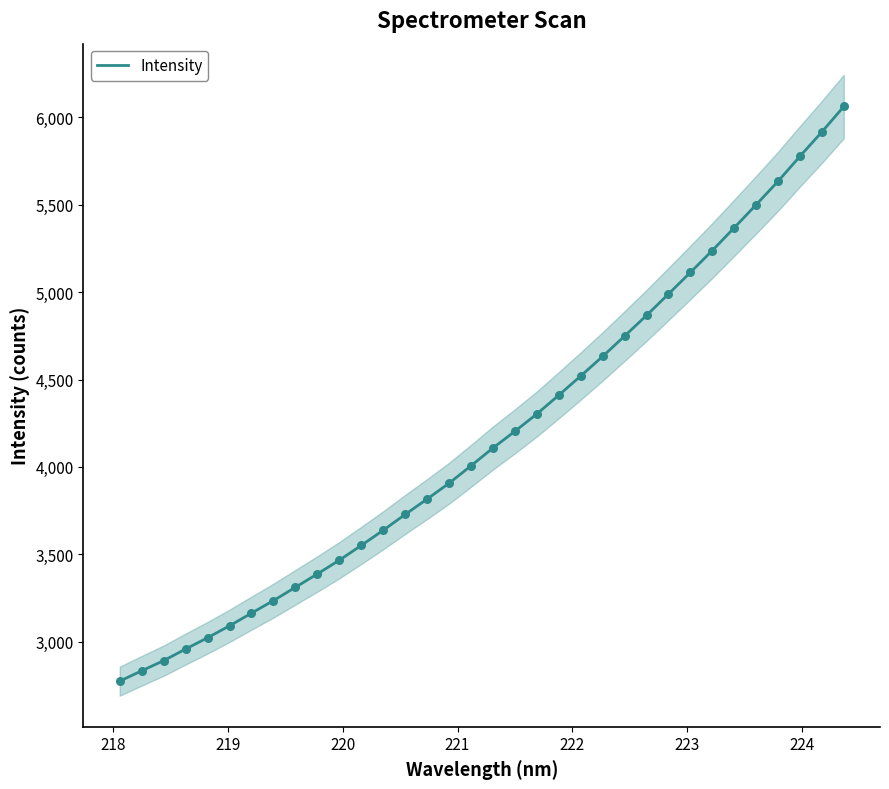

What is the highest value of the Intensity series?

6062.5